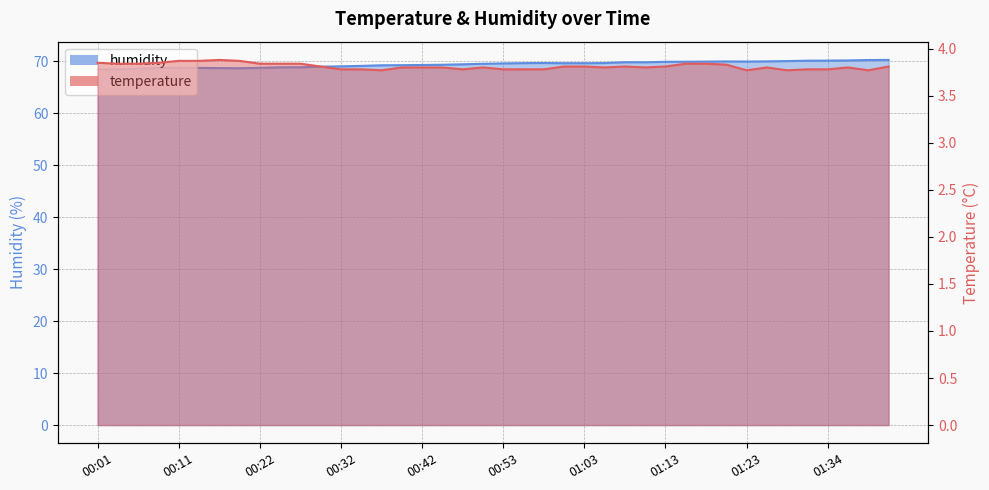

Where is temperature nearest to the value 3?

00:37